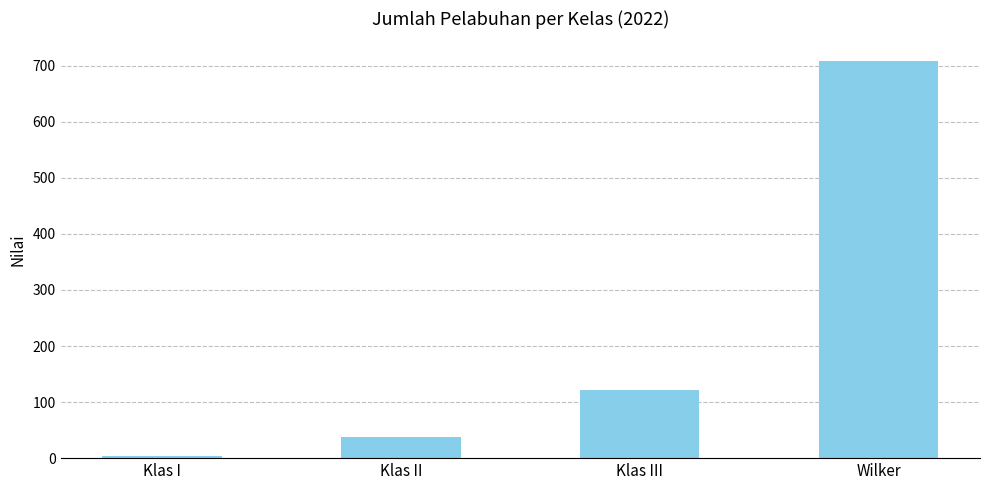

Where is the data nearest to the value 355?

Klas III